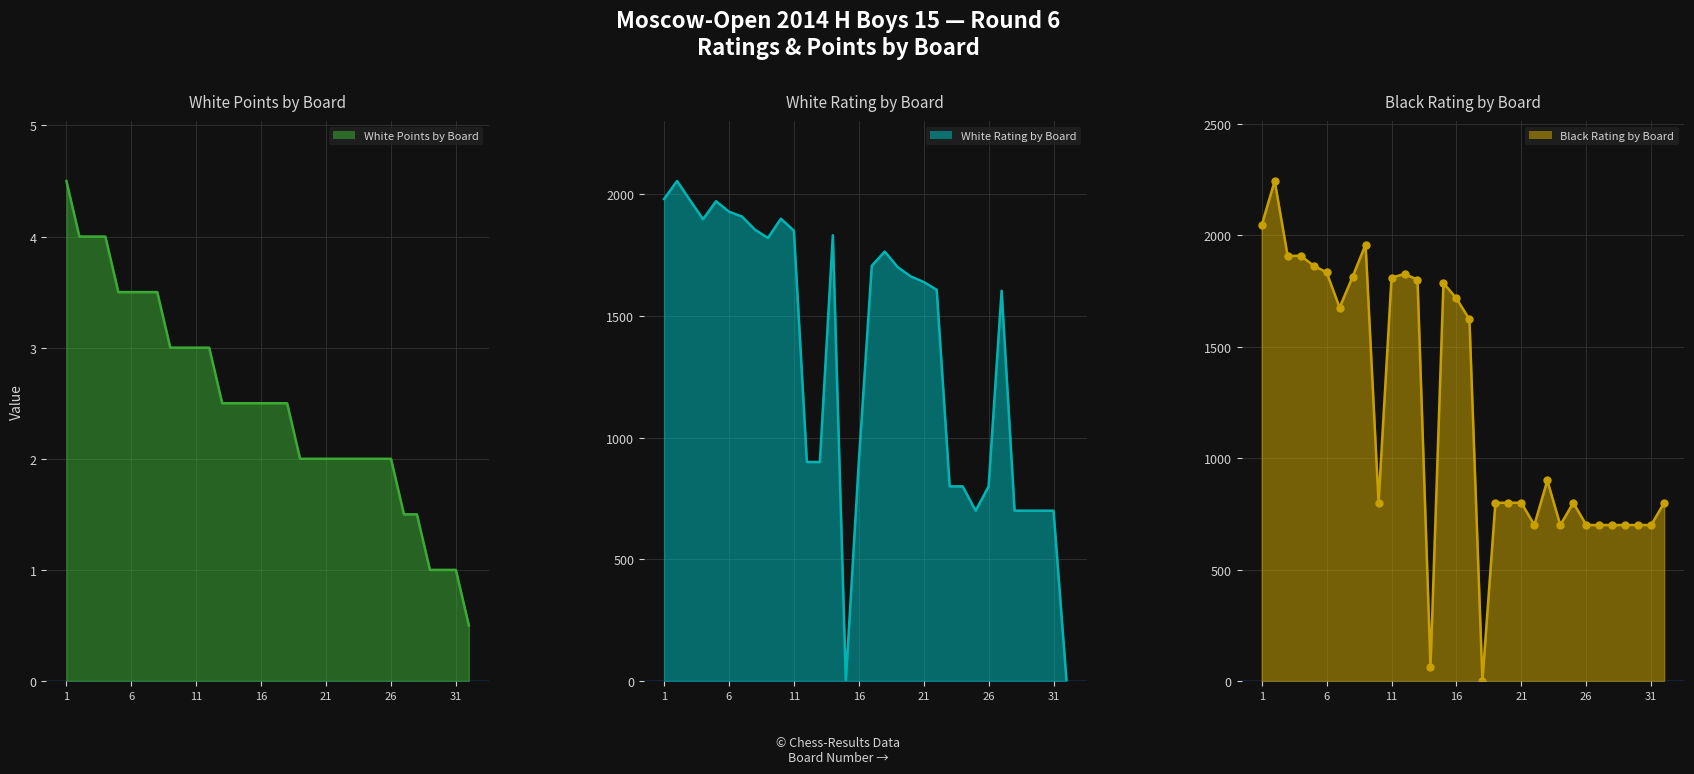

Count the White Points by Board values in the range 2 to 3.

18